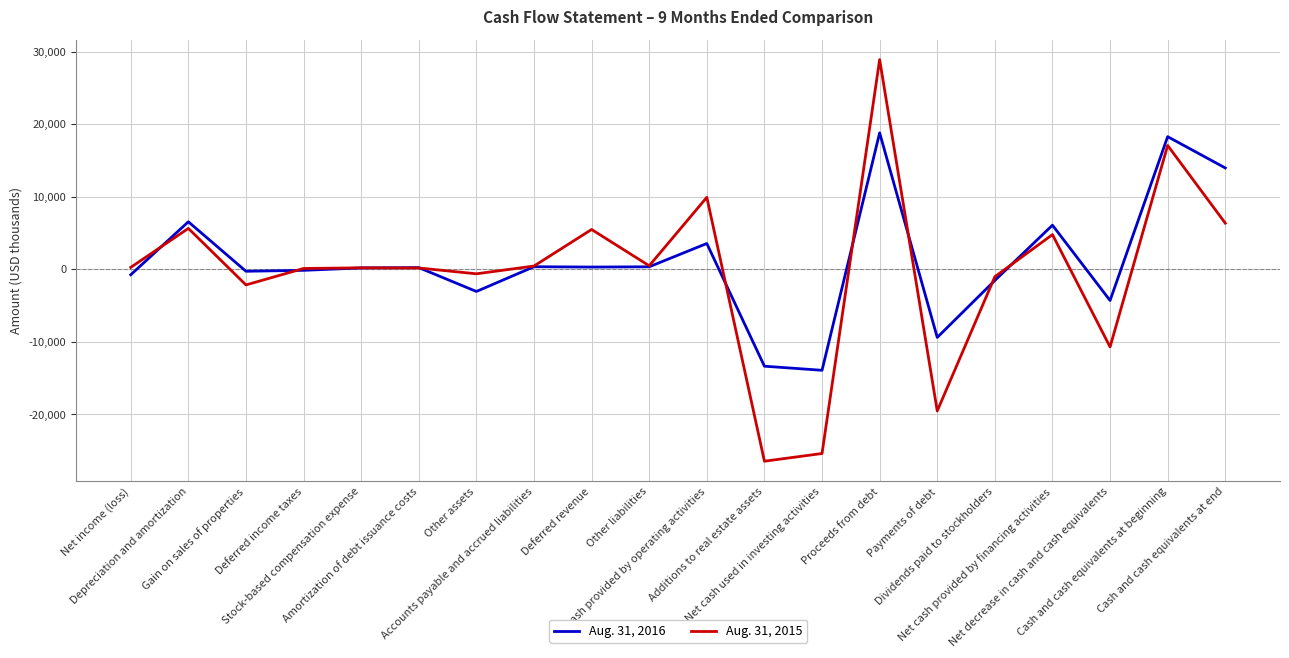

What is the difference between the highest and lowest values at Gain on sales of properties?

1883